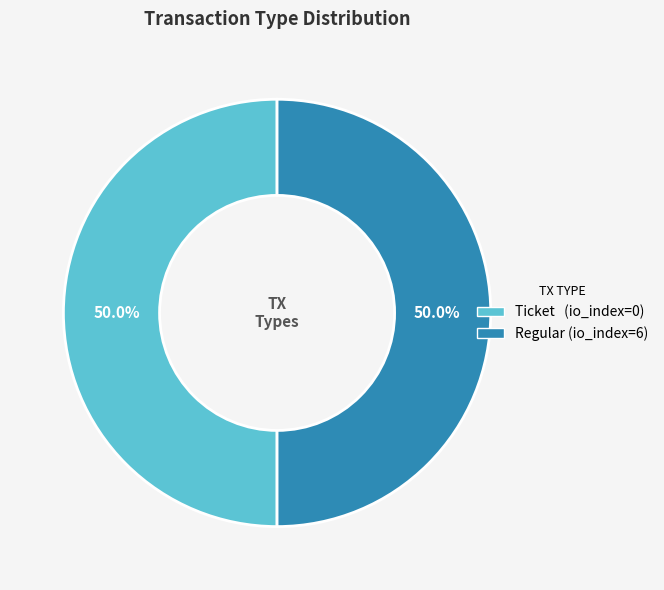

How many segments does this pie chart have?

2